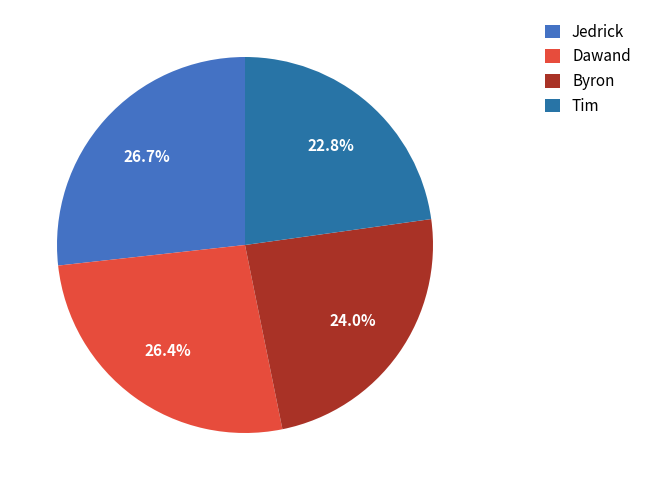

Do Tim and Dawand together represent more than half of the pie?

No